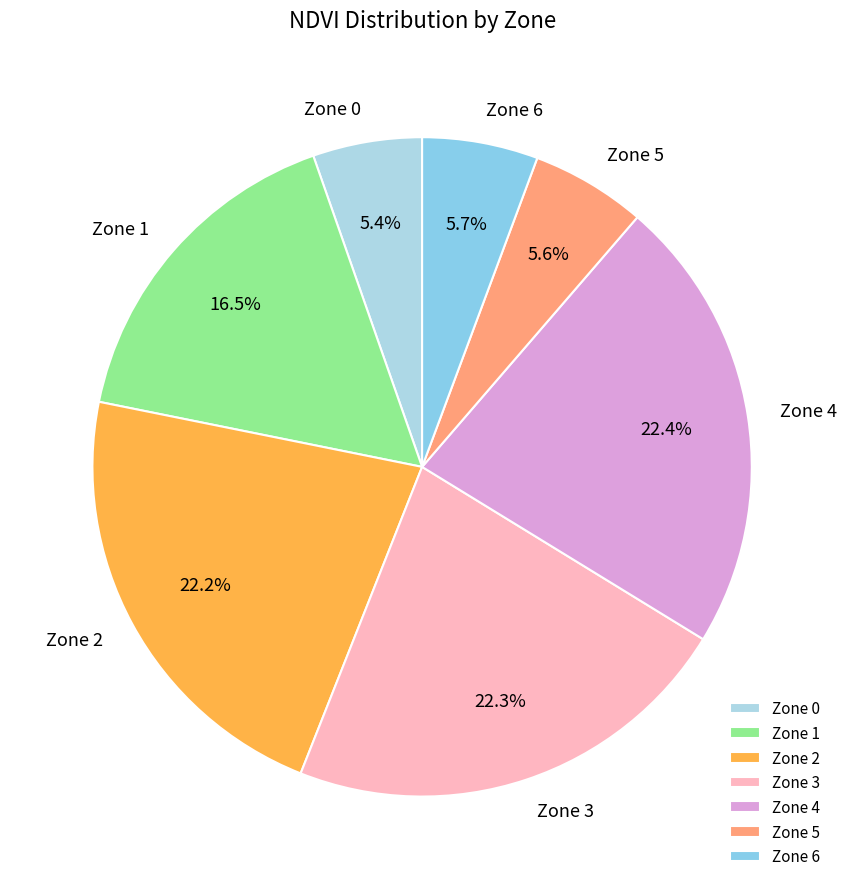

To the nearest percent, what percentage of the pie is Zone 0?

5%